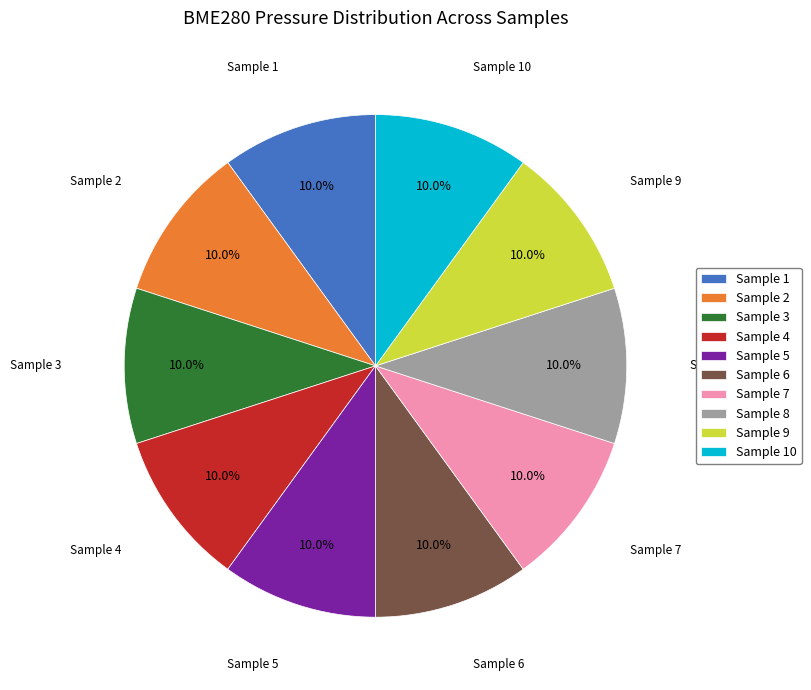

Approximately how many times larger is the value at Sample 5 compared to Sample 10?

1.0